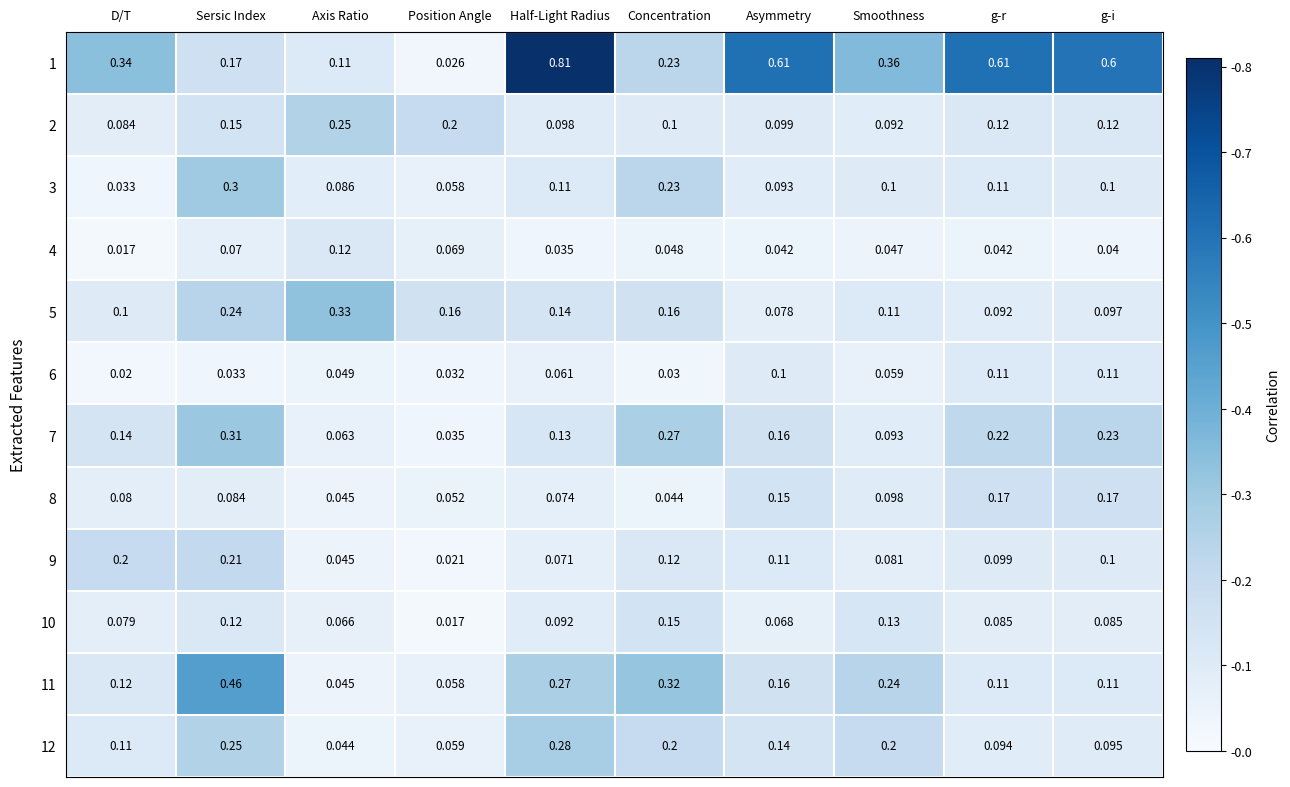

Which label corresponds to the largest value in the chart?

Half-Light Radius